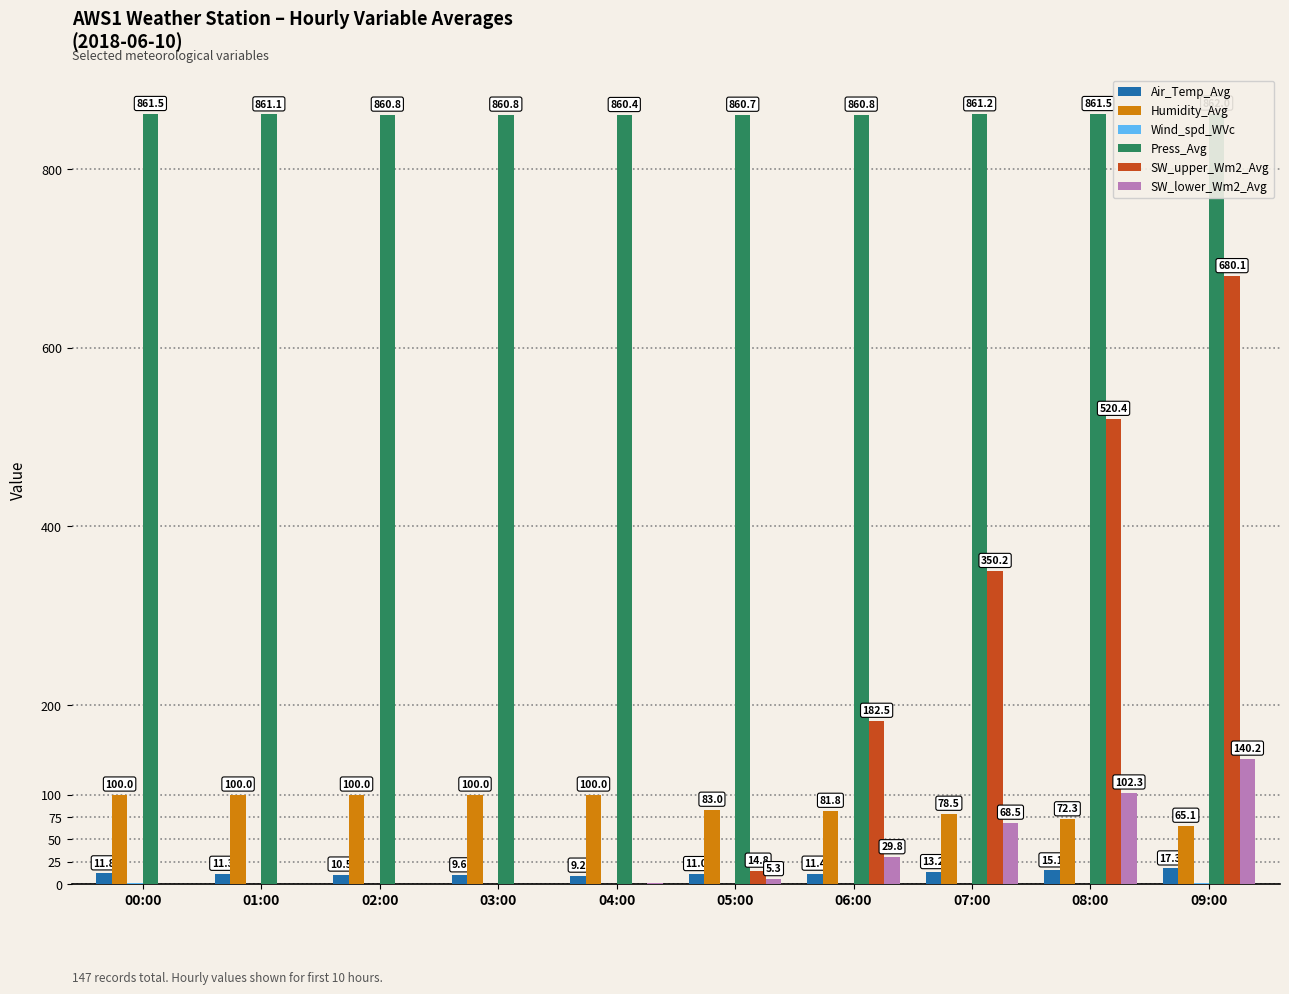

At 04:00, list the series in order from smallest to largest.

SW_upper_Wm2_Avg, Wind_spd_WVc, SW_lower_Wm2_Avg, Air_Temp_Avg, Humidity_Avg, Press_Avg